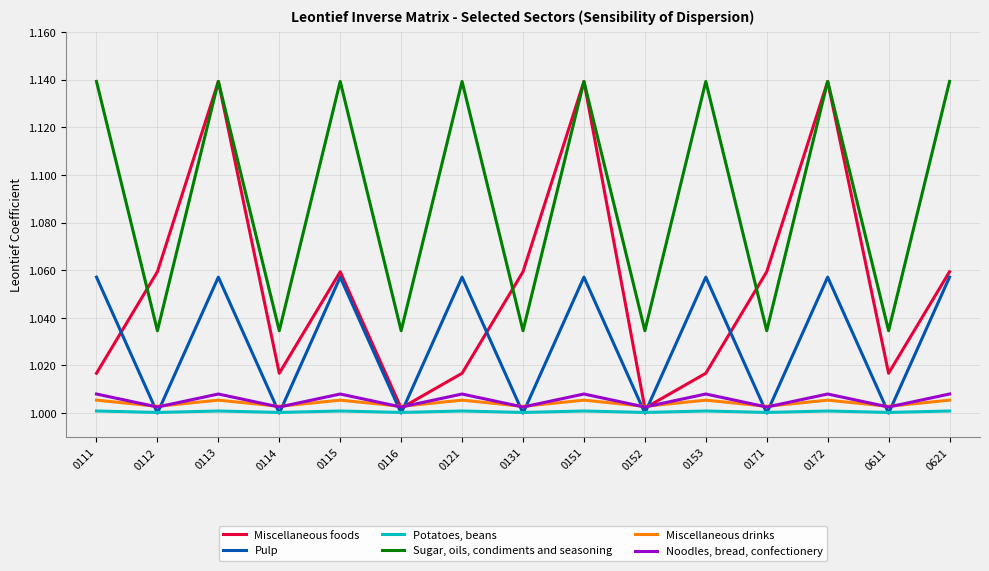

Rank the series at 0611 from lowest to highest value.

Pulp, Potatoes, beans, Noodles, bread, confectionery, Miscellaneous drinks, Miscellaneous foods, Sugar, oils, condiments and seasoning